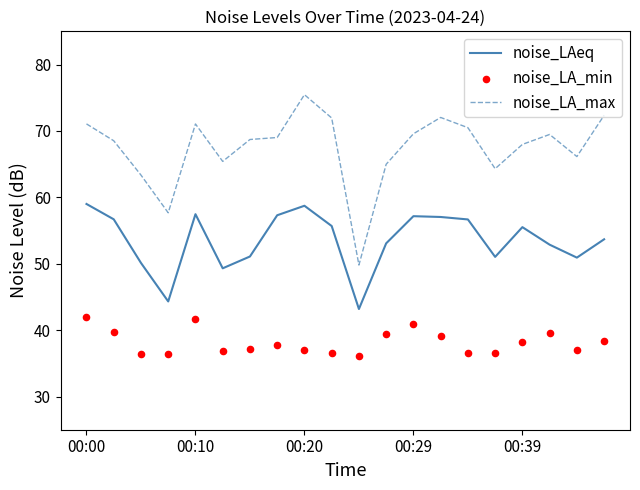

What are all the series names shown in the legend?

noise_LAeq, noise_LA_max, noise_LA_min